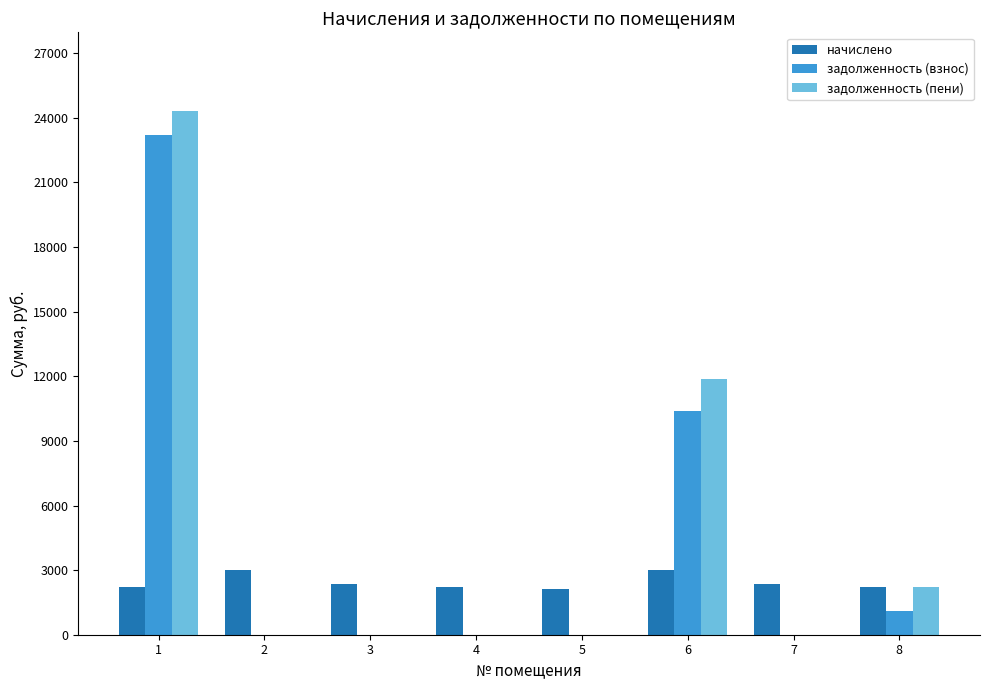

Which series has the widest spread of values?

задолженность (пени)